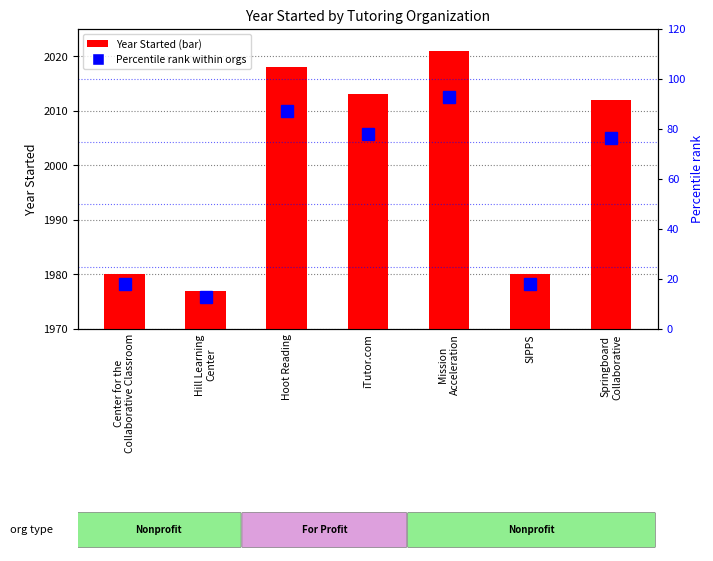

At how many categories does at least one series exceed 61?

4